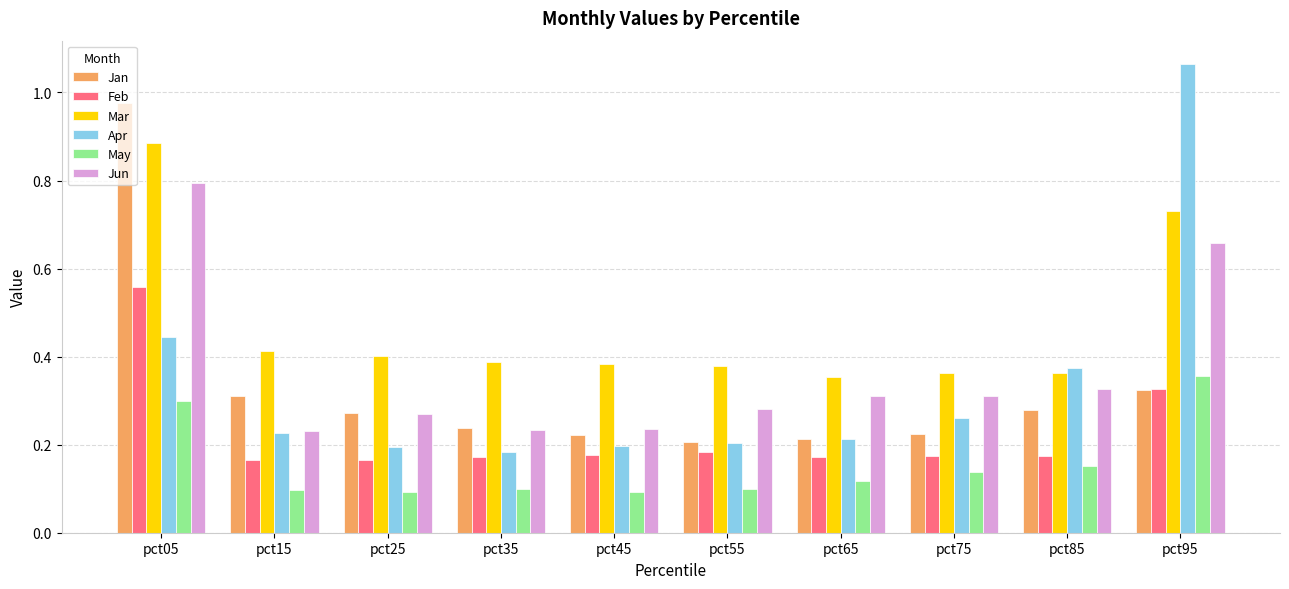

Count the Feb values in the range 0 to 1.

10